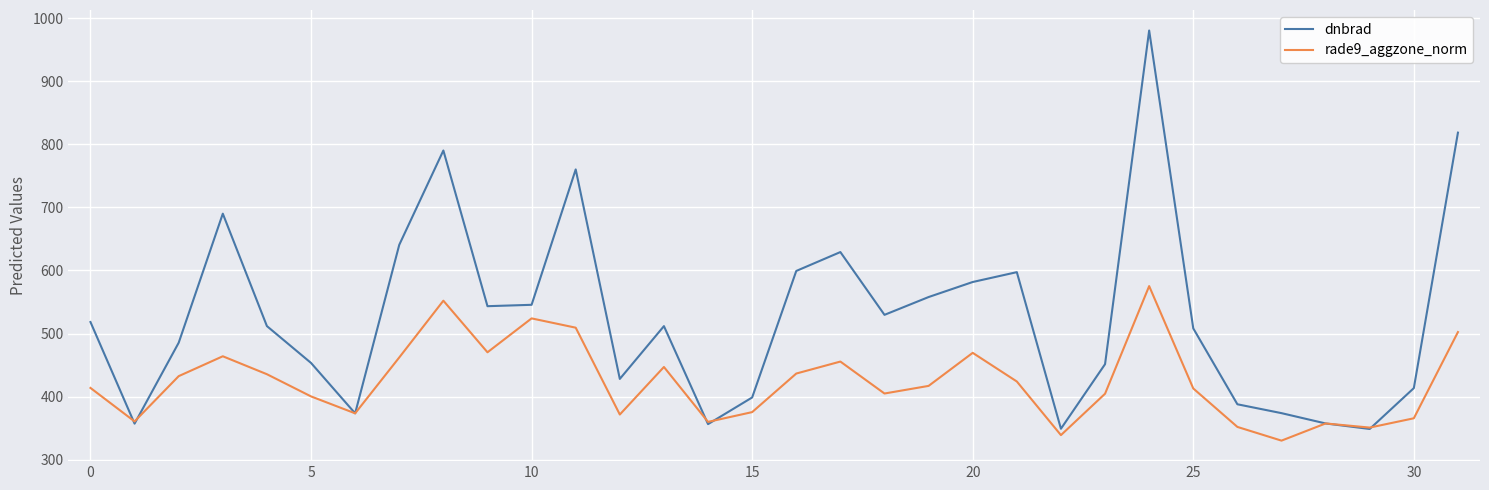

Which series has the largest total across all categories?

dnbrad